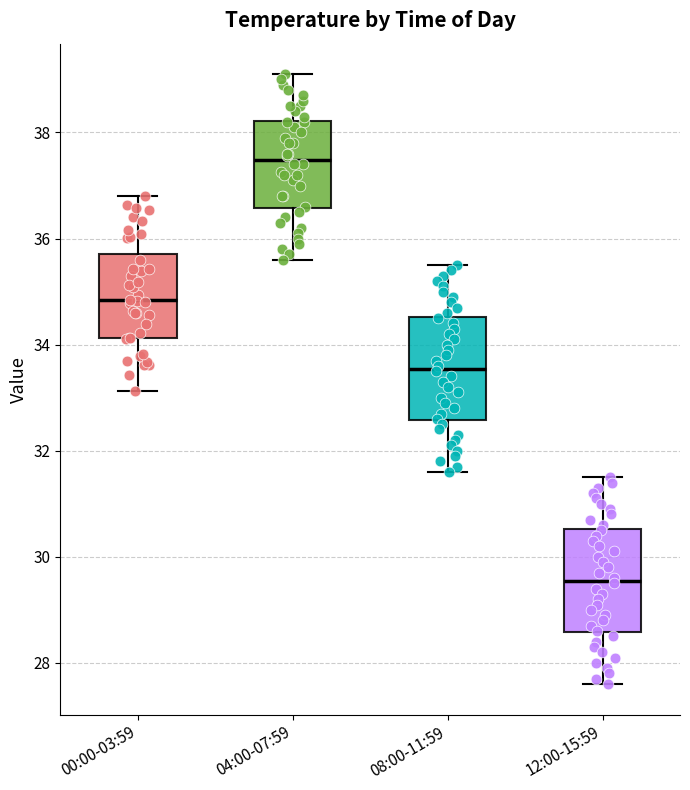

Reading left to right, read every box against the y-axis: the position of its median line, the range the box covers, and the ends of its whiskers. The values are not printed on the chart, so give them approximately, as read against the axis.

00:00-03:59: median 34.8, box 34.2 to 35.8, whiskers 33.2 to 36.8
04:00-07:59: median 37.4, box 36.6 to 38.2, whiskers 35.6 to 39.2
08:00-11:59: median 33.6, box 32.6 to 34.6, whiskers 31.6 to 35.6
12:00-15:59: median 29.6, box 28.6 to 30.6, whiskers 27.6 to 31.6